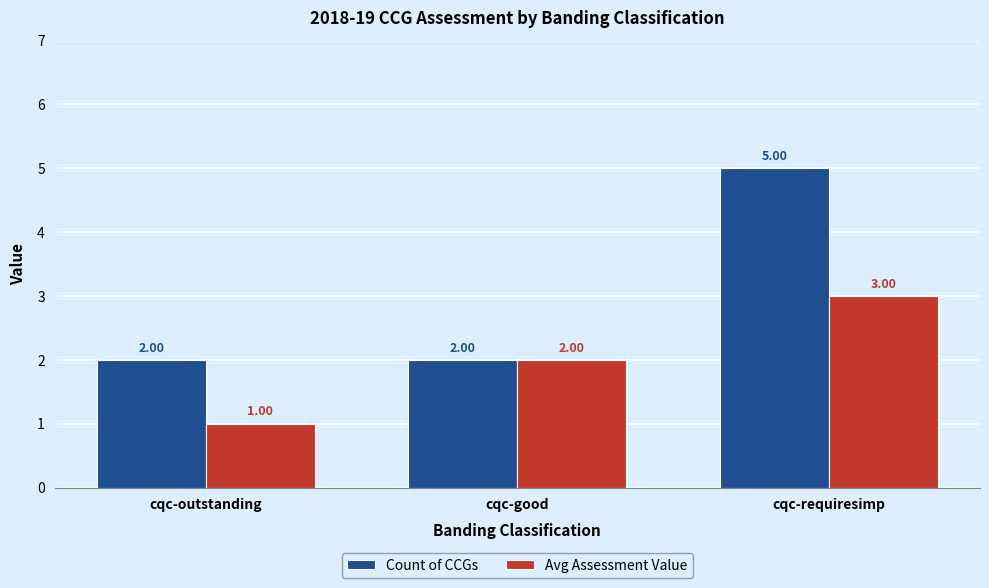

What is the difference between the maximum and second lowest values in the Avg Assessment Value series?

1